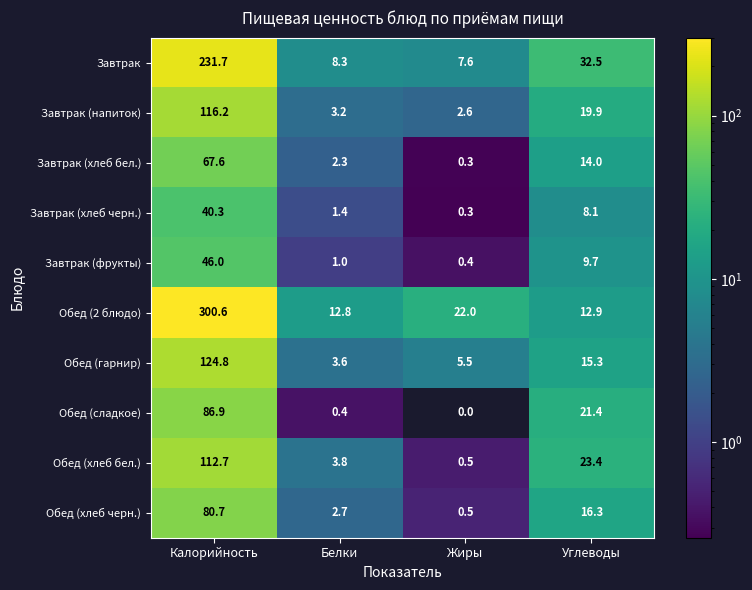

Count the number of categories in the chart.

4